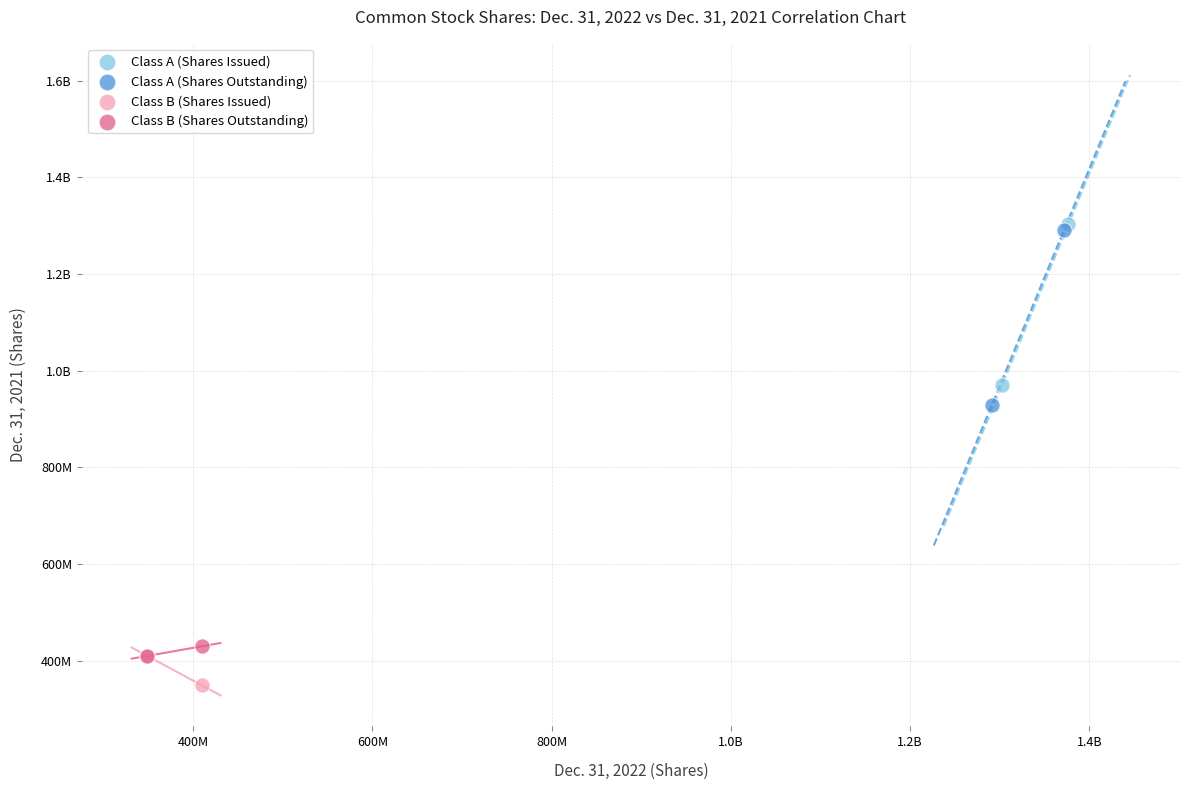

What are all the series names shown in the legend?

Class A (Shares Issued), Class A (Shares Outstanding), Class B (Shares Issued), Class B (Shares Outstanding)